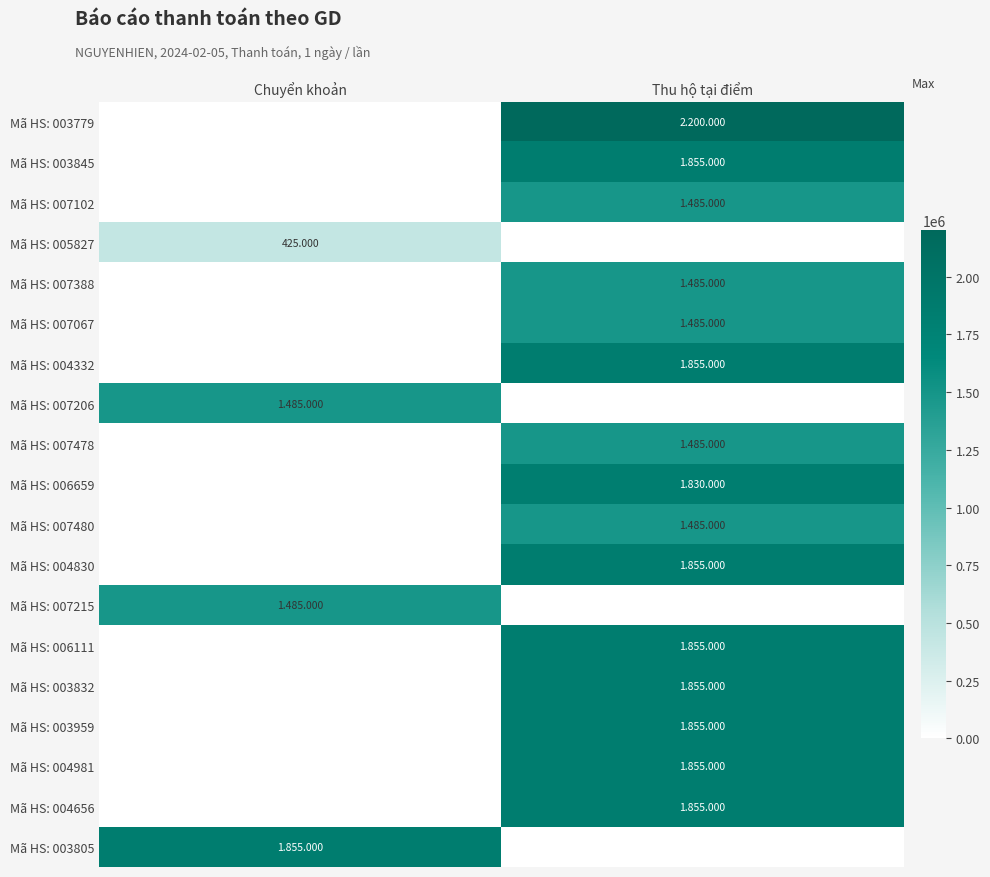

How many distinct data groups are displayed?

19